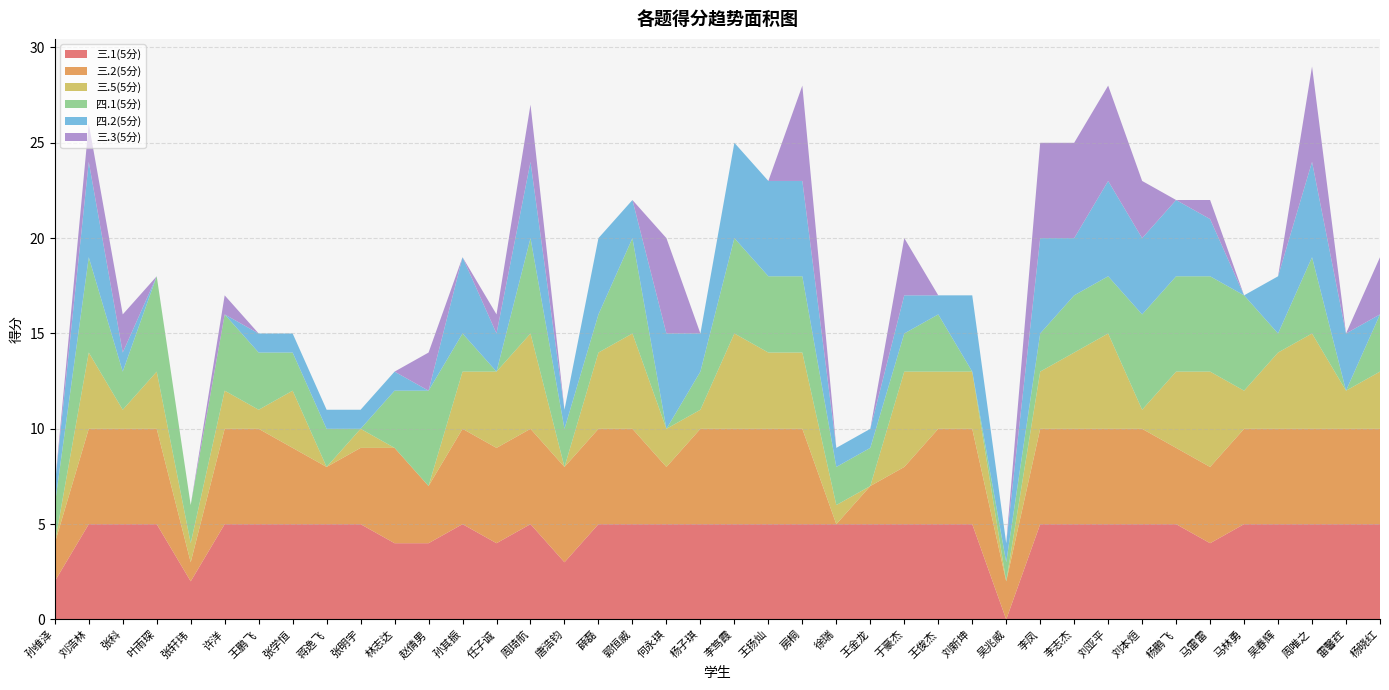

Reading left to right, what are all the values shown in this chart?

三.1(5分): 2	5	5	5	2	5	5	5	5	5	4	4	5	4	5	3	5	5	5	5	5	5	5	5	5	5	5	5	0	5	5	5	5	5	4	5	5	5	5	5
三.2(5分): 2	5	5	5	1	5	5	4	3	4	5	3	5	5	5	5	5	5	3	5	5	5	5	0	2	3	5	5	2	5	5	5	5	4	4	5	5	5	5	5
三.5(5分): 0	4	1	3	1	2	1	3	0	1	0	0	3	4	5	0	4	5	2	1	5	4	4	1	0	5	3	3	0	3	4	5	1	4	5	2	4	5	2	3
四.1(5分): 2	5	2	5	2	4	3	2	2	0	3	5	2	0	5	2	2	5	0	2	5	4	4	2	2	2	3	0	1	2	3	3	5	5	5	5	1	4	0	3
四.2(5分): 1	5	1	0	0	0	1	1	1	1	1	0	4	2	4	1	4	2	5	2	5	5	5	1	1	2	1	4	1	5	3	5	4	4	3	0	3	5	3	0
三.3(5分): 0	2	2	0	0	1	0	0	0	0	0	2	0	1	3	0	0	0	5	0	0	0	5	0	0	3	0	0	0	5	5	5	3	0	1	0	0	5	0	3